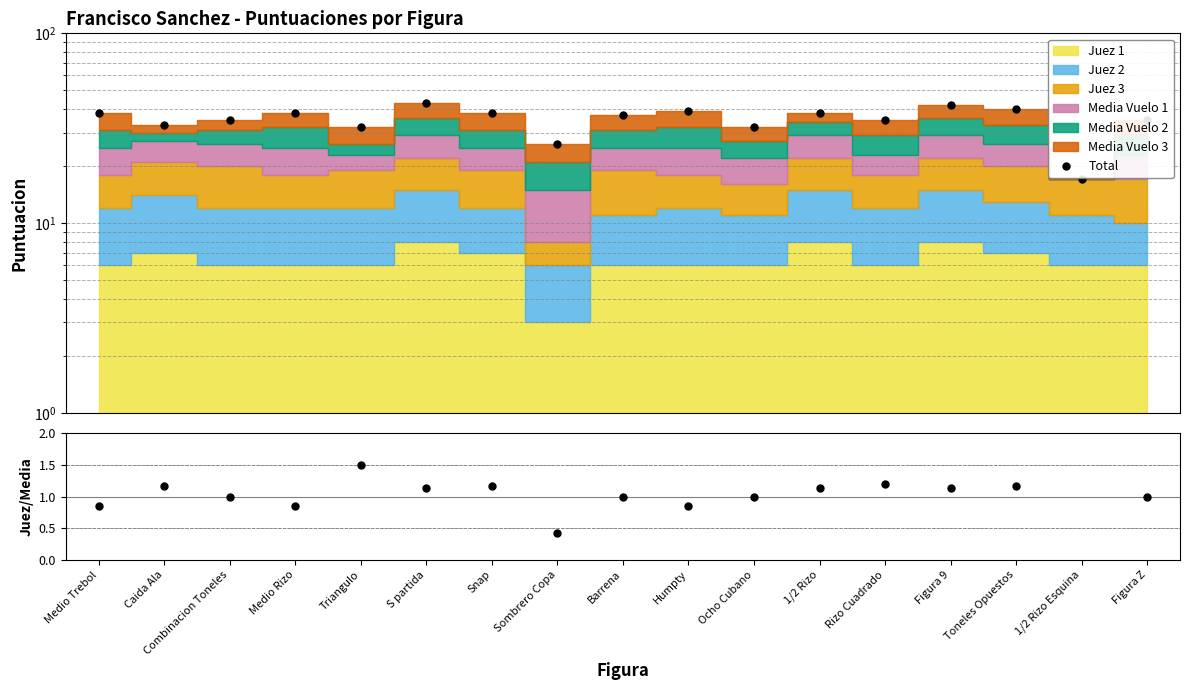

What is the value of the Total point at the 16th from the left?

17.0